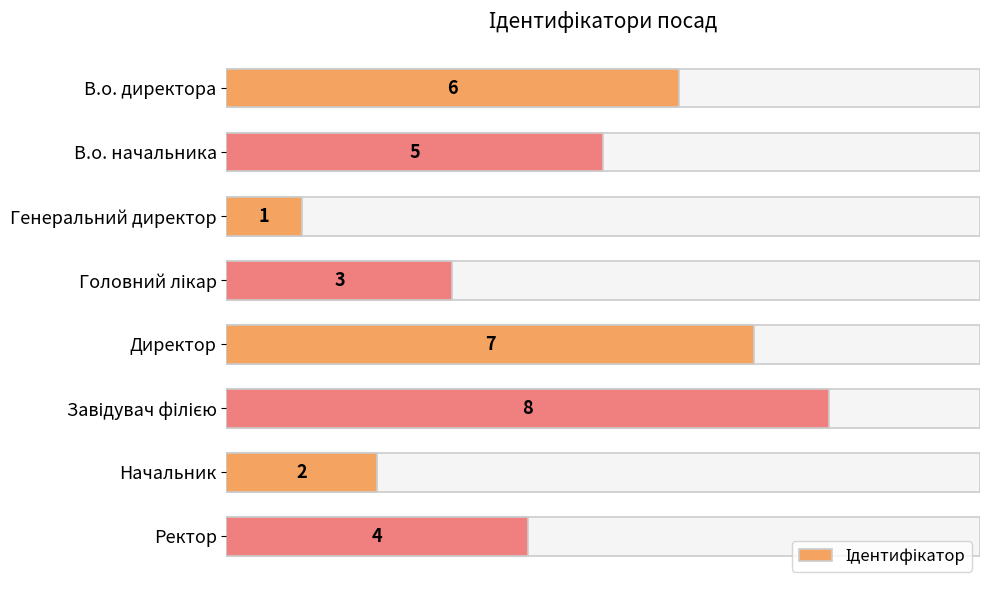

What is the minimum value shown in the chart?

1